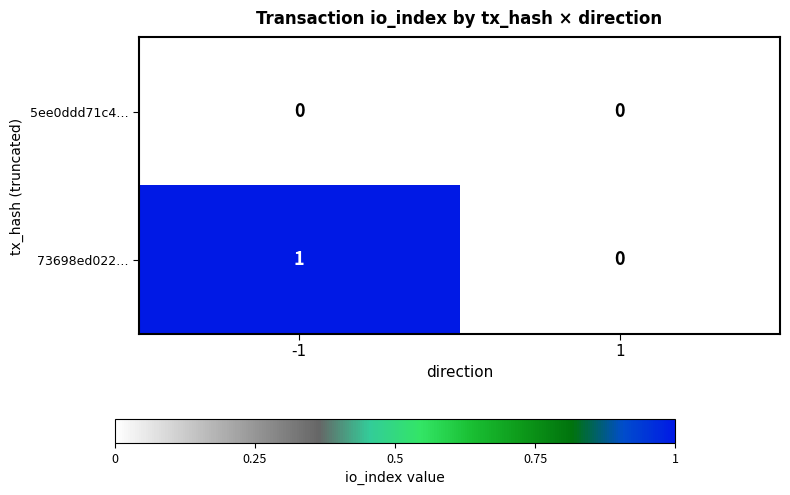

Rank the series by their average value, from lowest to highest.

5ee0ddd71c4…, 73698ed022…